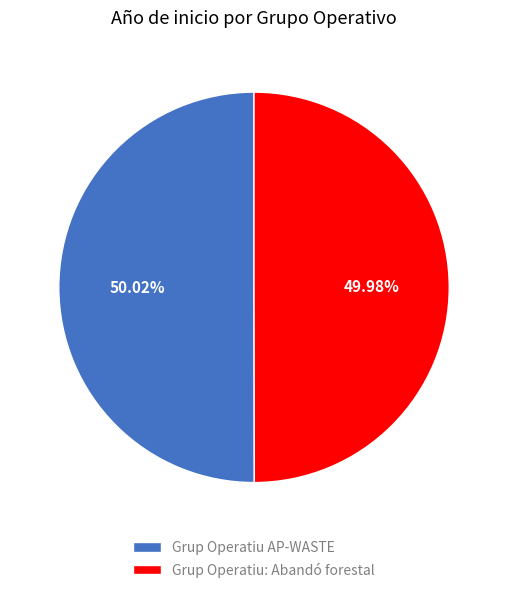

True or false: Grup Operatiu AP-WASTE accounts for 61% of the total.

False